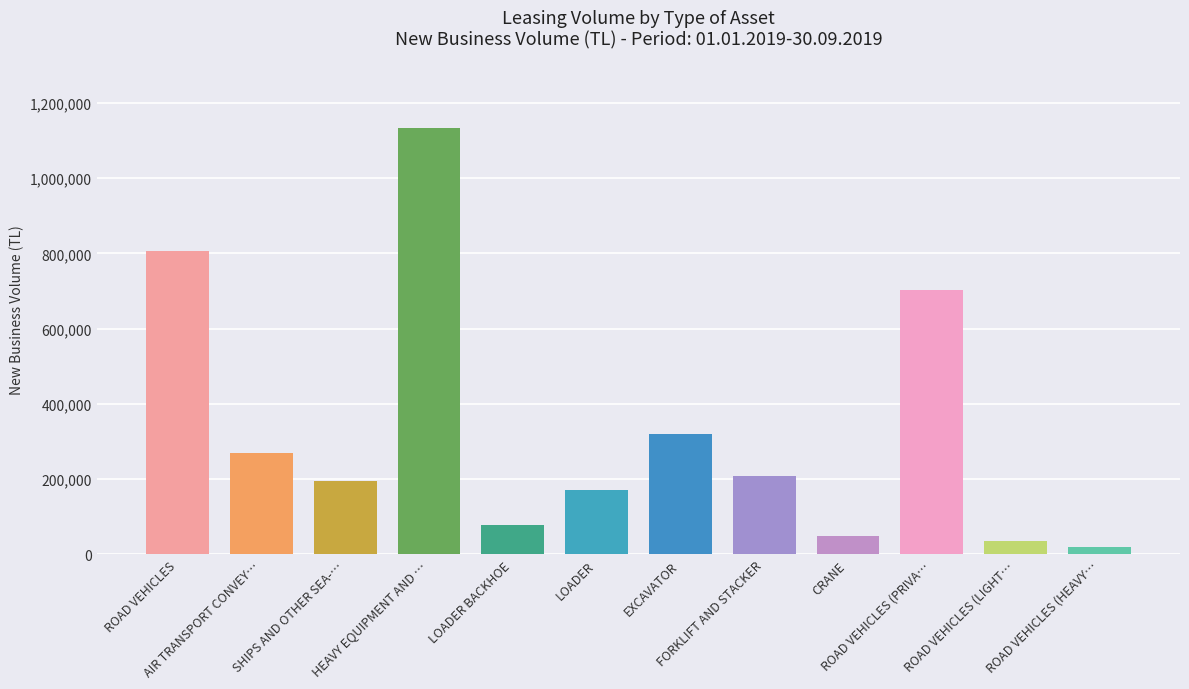

What is the minimum value shown in the chart?

20363.2